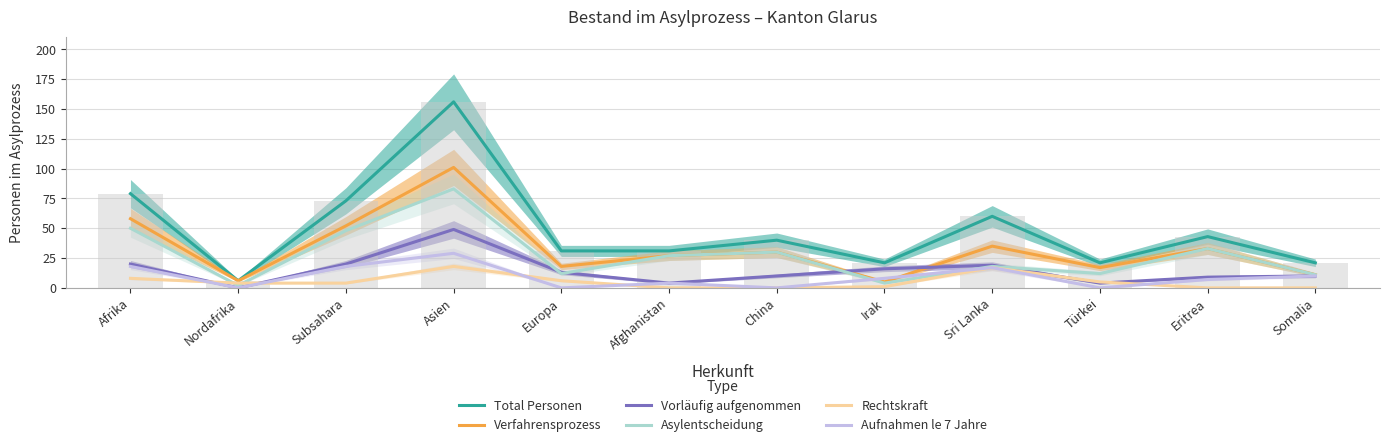

Reading left to right, what are all the values shown in this chart?

Total Personen: 79	6	73	156	31	31	40	21	60	21	43	21
Verfahrensprozess: 58	6	52	101	18	27	30	5	35	17	33	11
Vorläufig aufgenommen: 20	0	20	49	13	4	10	16	19	4	9	10
Asylentscheidung: 50	2	48	83	12	27	30	4	18	12	33	11
Rechtskraft: 8	4	4	18	6	0	0	1	17	5	0	0
Aufnahmen le 7 Jahre: 18	0	18	29	0	4	0	8	17	0	7	10